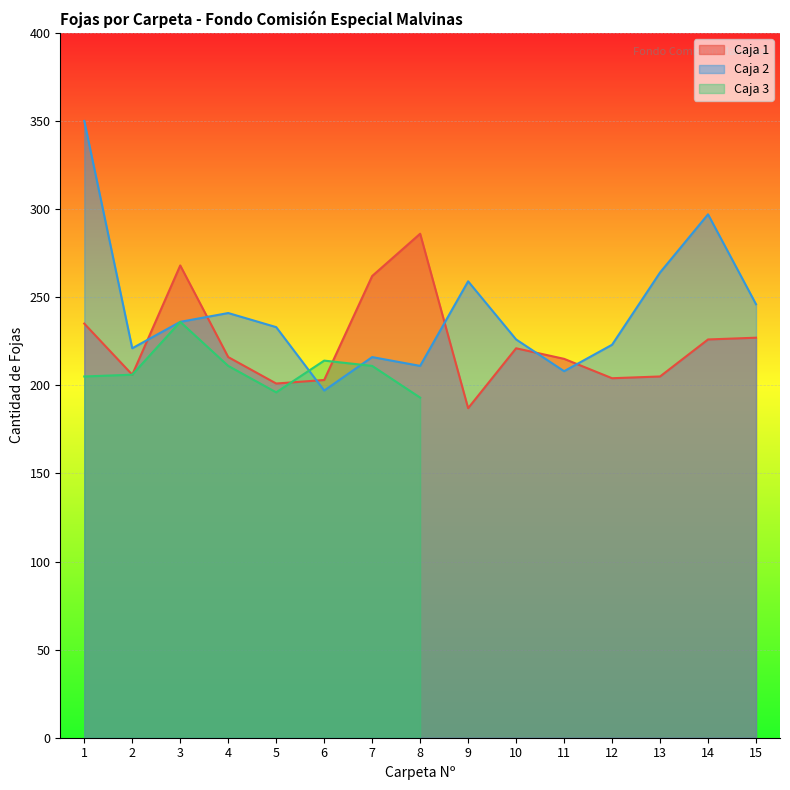

What is the sum of the Caja 1 values at 14 and 7?

488